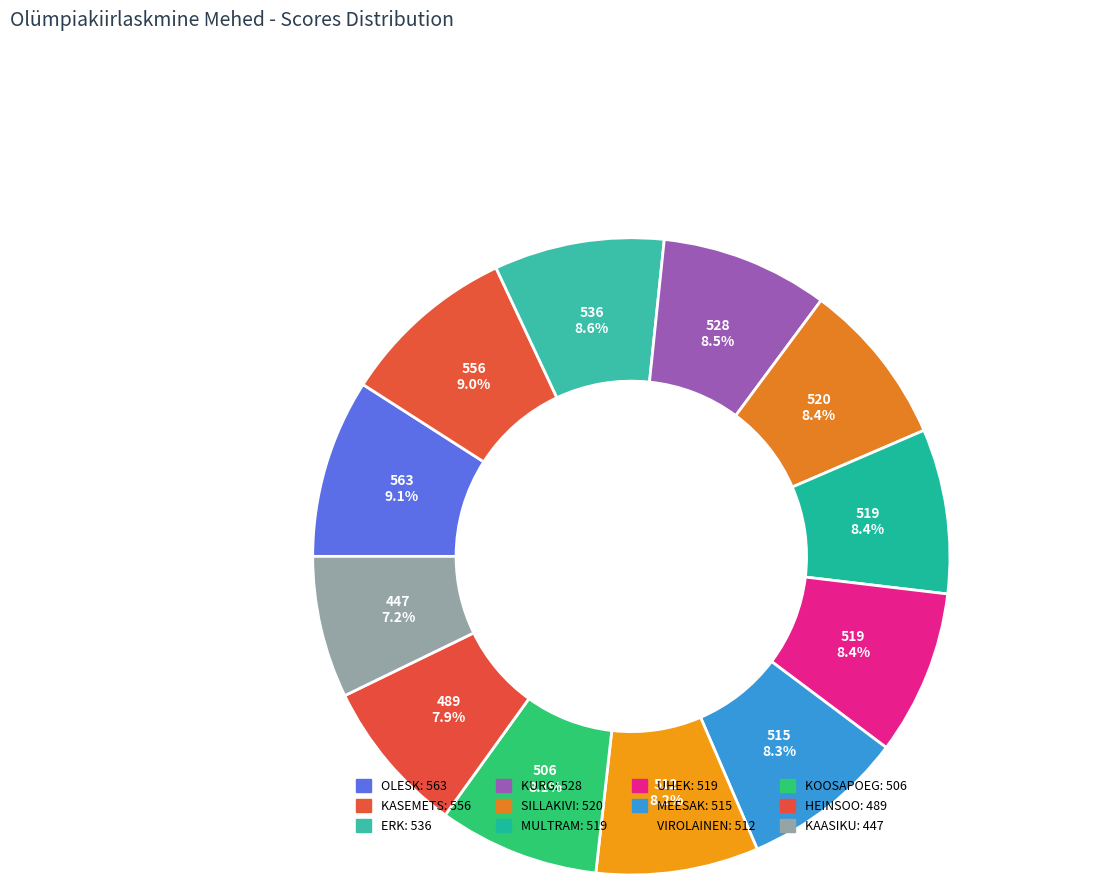

Is it true that MEESAK is 8% of the pie?

True